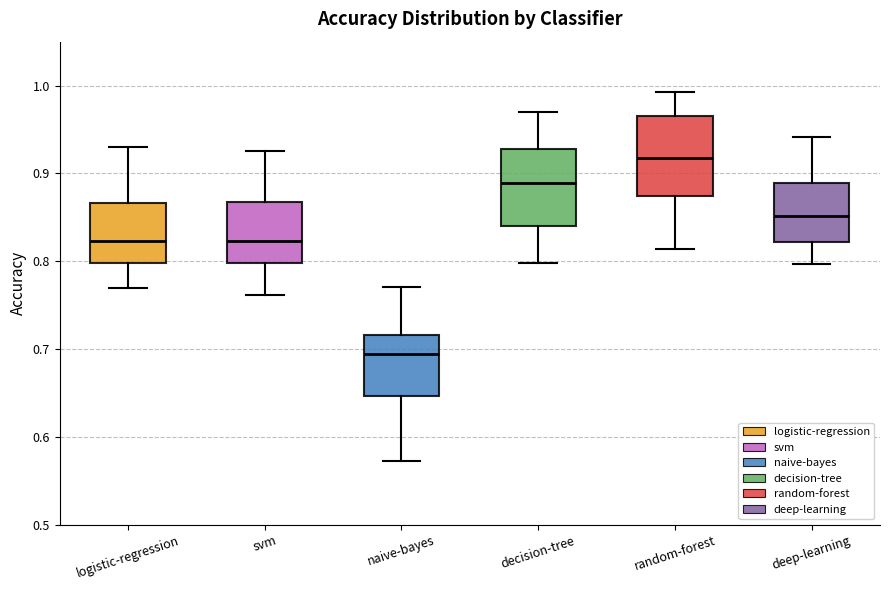

Reading left to right, transcribe this box plot: for each box, give where its median line is, the range the box spans, and where its two whiskers end, as read against the y-axis. The values are not printed on the chart, so give them approximately, as read against the axis.

logistic-regression: median 0.82, box 0.80 to 0.87, whiskers 0.77 to 0.93
svm: median 0.82, box 0.80 to 0.87, whiskers 0.76 to 0.93
naive-bayes: median 0.69, box 0.65 to 0.72, whiskers 0.57 to 0.77
decision-tree: median 0.89, box 0.84 to 0.93, whiskers 0.80 to 0.97
random-forest: median 0.92, box 0.87 to 0.97, whiskers 0.81 to 0.99
deep-learning: median 0.85, box 0.82 to 0.89, whiskers 0.80 to 0.94